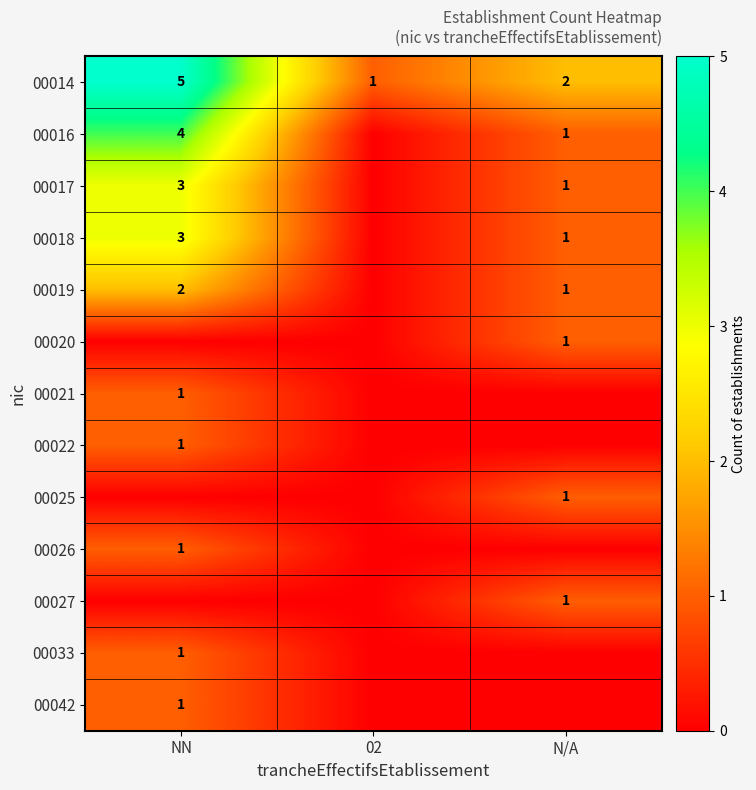

What is the sum of all 00014 values?

8